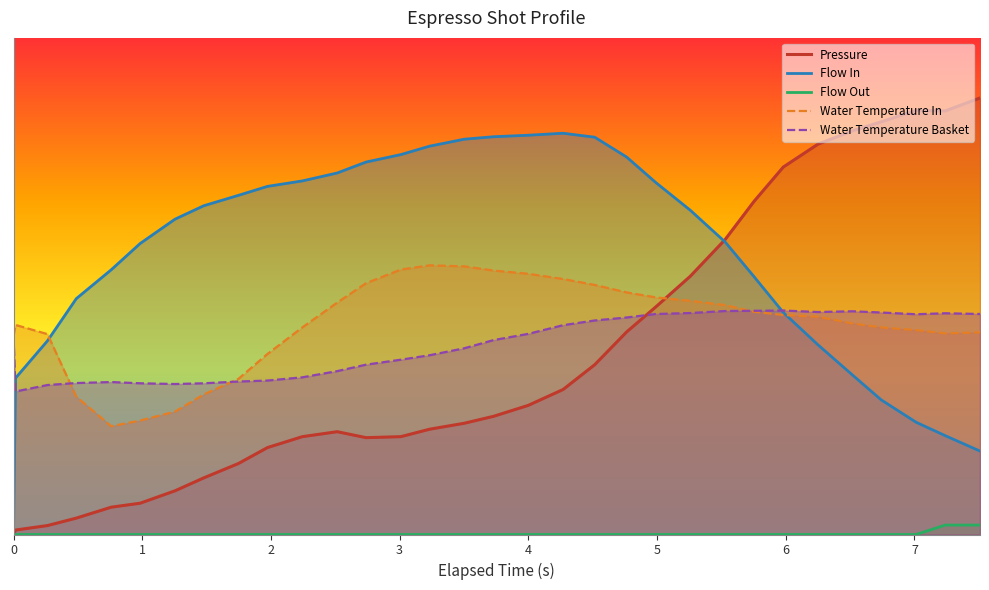

What is the lowest value of the Water Temperature In series?

21.8